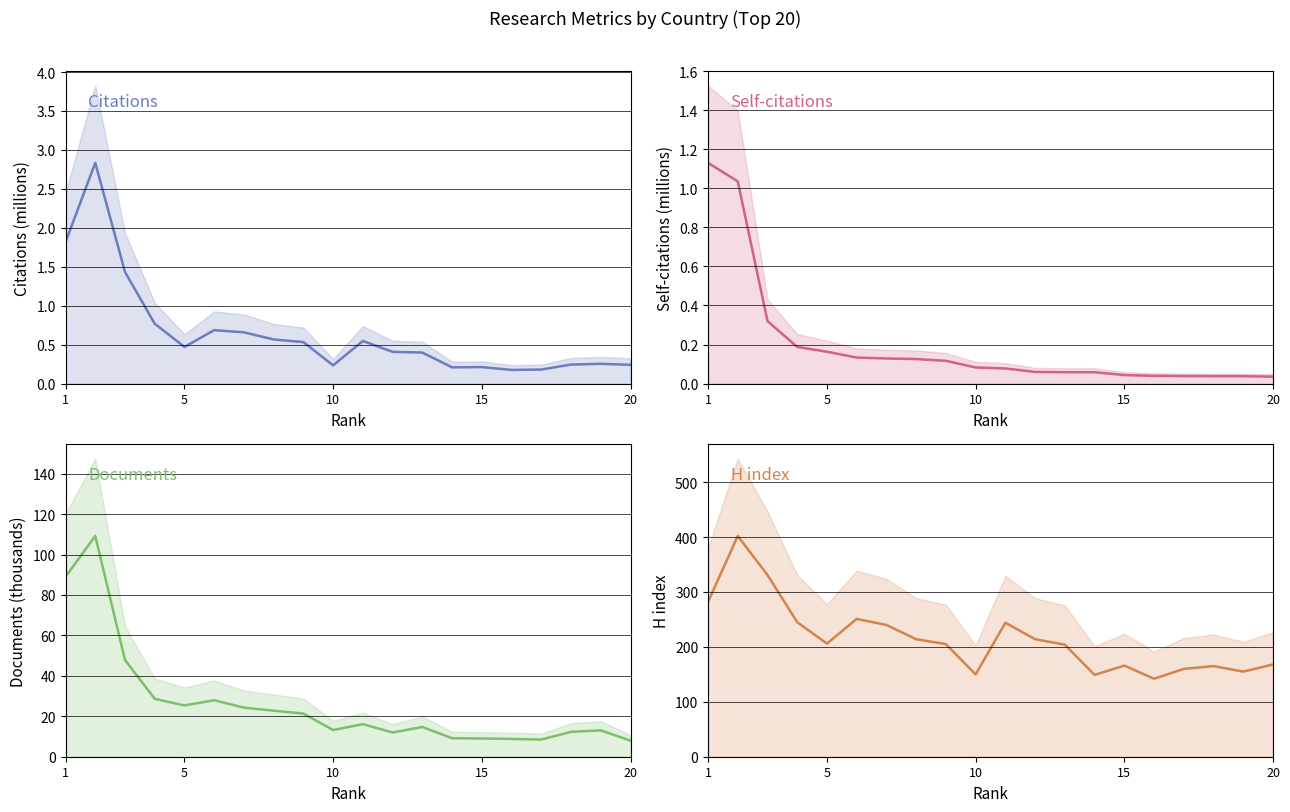

Reading right to left, transcribe all the data shown in this chart.

Citations: 0.2	0.3	0.2	0.2	0.2	0.2	0.2	0.4	0.4	0.5	0.2	0.5	0.6	0.7	0.7	0.5	0.8	1.4	2.8	1.8
Self-citations: 0.0	0.0	0.0	0.0	0.0	0.0	0.1	0.1	0.1	0.1	0.1	0.1	0.1	0.1	0.1	0.2	0.2	0.3	1.0	1.1
Documents: 8.0	13.0	12.3	8.5	8.8	9.0	9.2	14.7	12.0	16.1	13.2	21.3	22.8	24.3	27.9	25.4	28.6	47.9	109.2	89.0
H index: 168.0	155.0	165.0	160.0	142.0	166.0	149.0	204.0	214.0	244.0	150.0	205.0	214.0	240.0	251.0	206.0	245.0	331.0	402.0	282.0